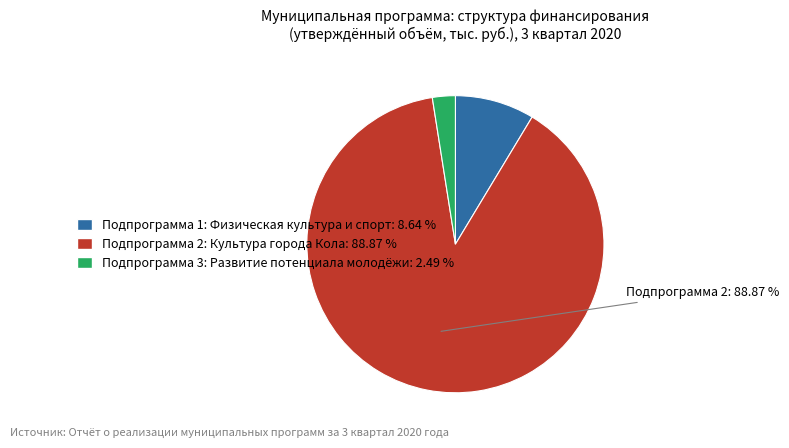

Which category has the biggest portion of the pie?

Подпрограмма 2: Культура города Кола: 88.87 %